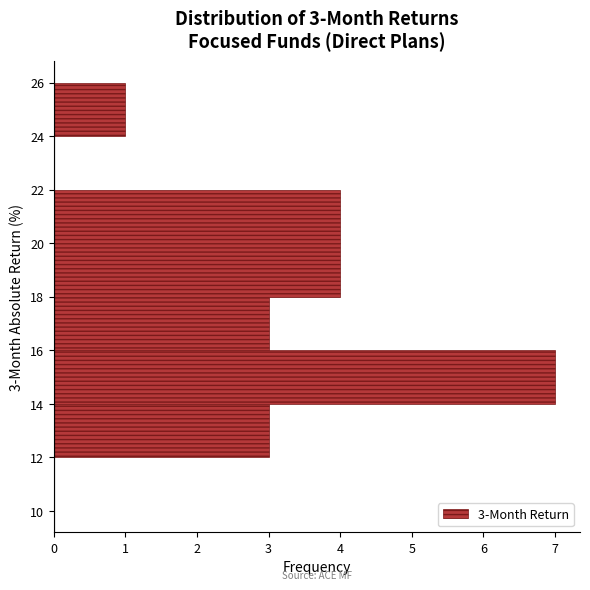

Over which range of the y-axis is the bar longest?

14 to 16